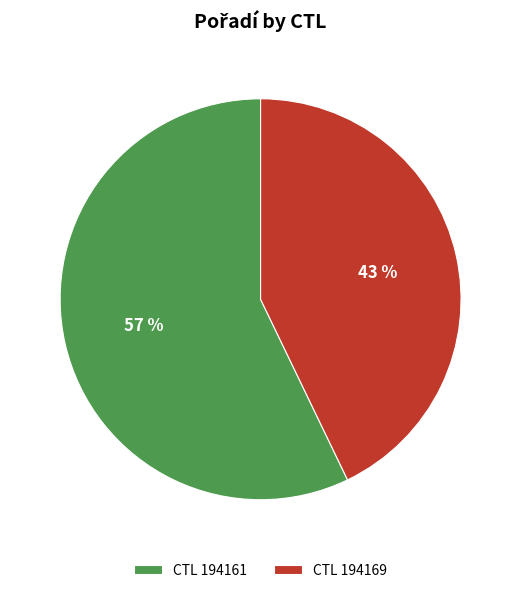

To the nearest percent, what is the difference between the CTL 194169 and CTL 194161 slice percentages?

14%